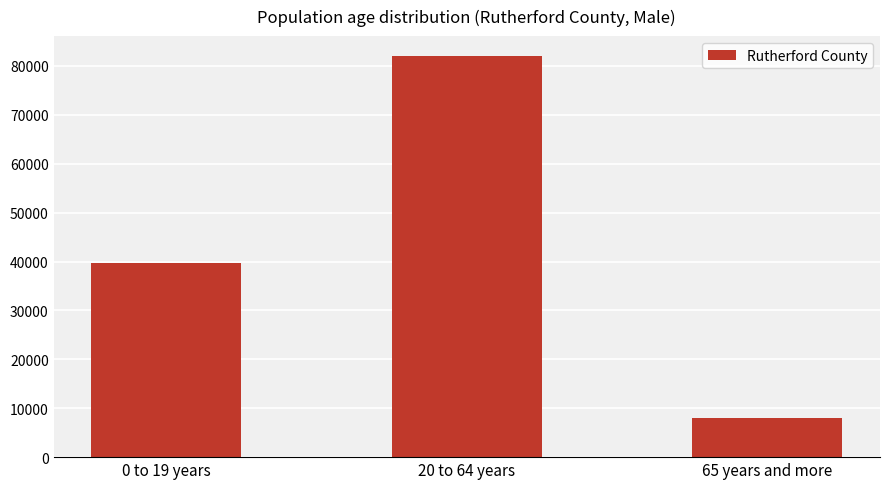

Approximately how many times larger is the value at 65 years and more compared to 20 to 64 years?

0.1